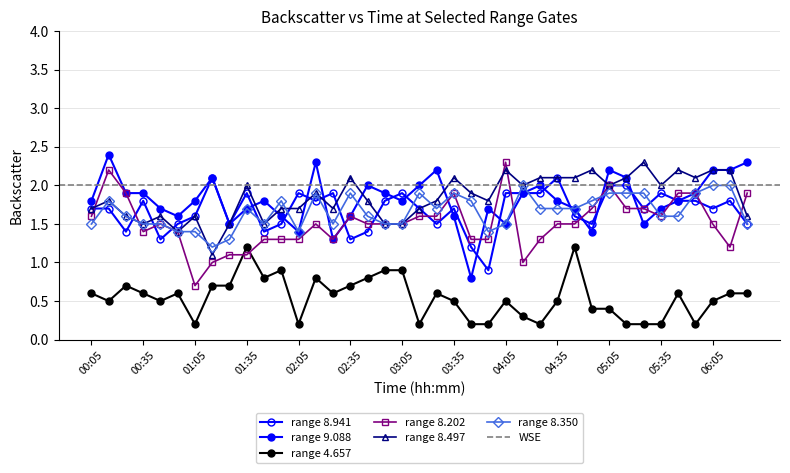

Between which two adjacent categories do 8.941 and 8.202 first intersect?

00:05 and 00:15